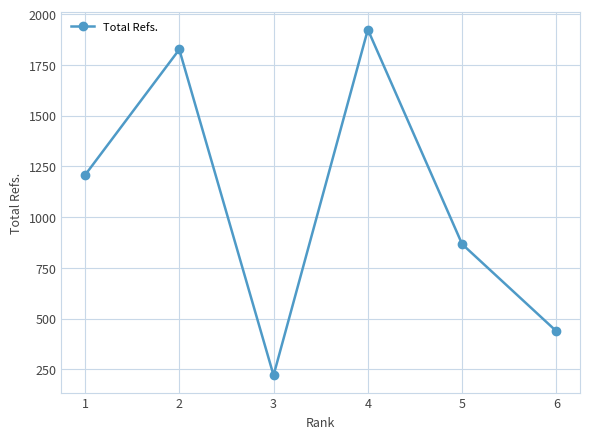

What is the ratio of the value at 3 to the value at 5?

0.3